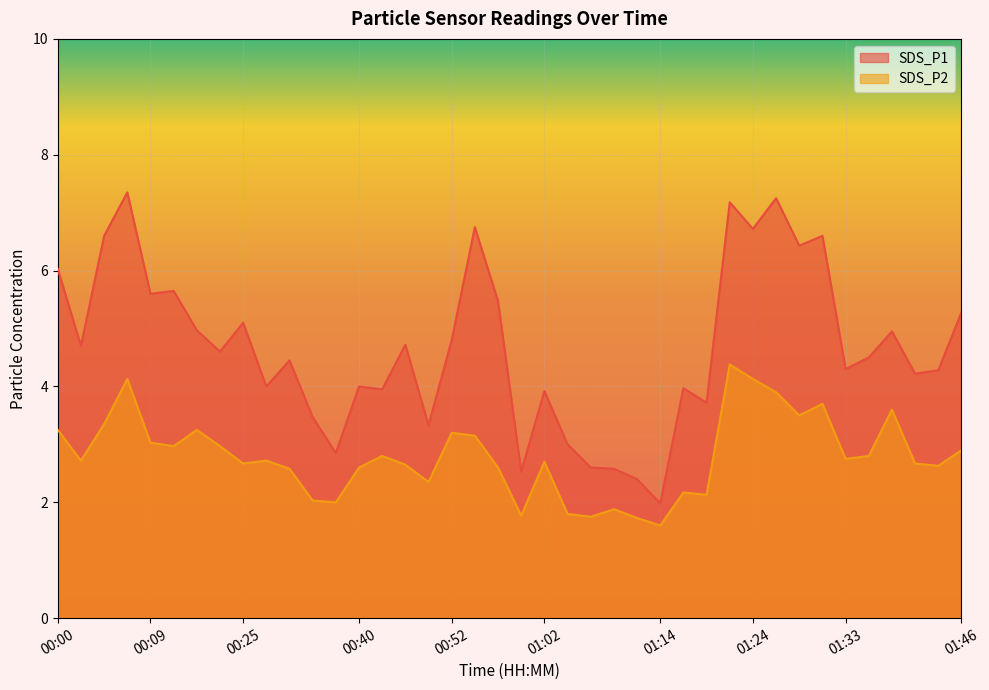

How many data points does each series have?

40